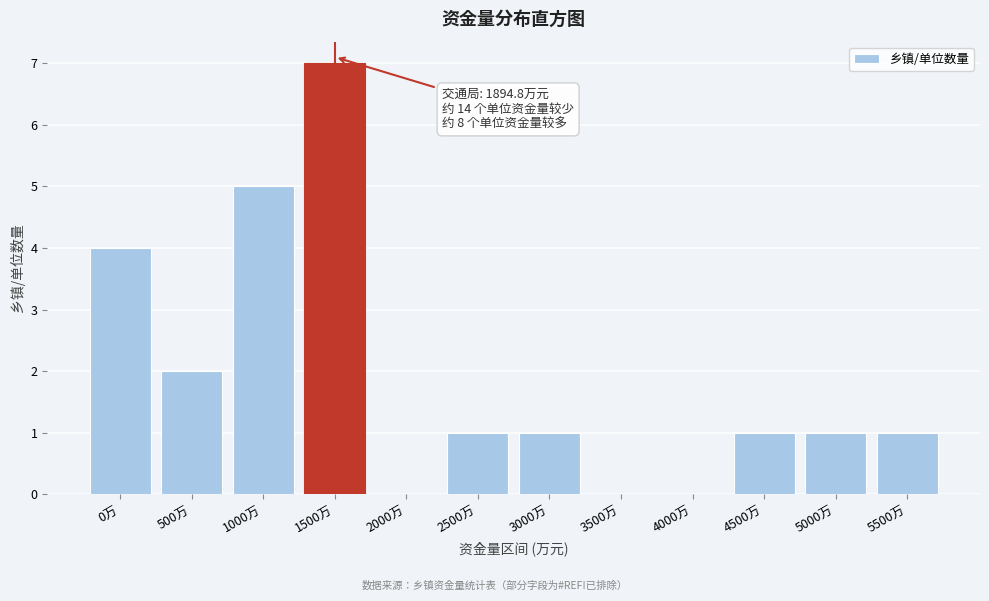

Reading left to right, what are all the values shown in this chart?

0万=4	500万=2	1000万=5	1500万=7	2000万=0	2500万=1	3000万=1	3500万=0	4000万=0	4500万=1	5000万=1	5500万=1